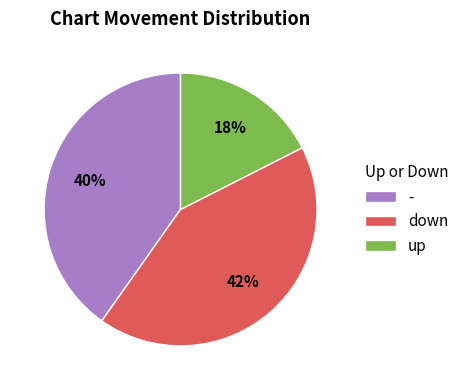

Between down and -, which is larger?

down